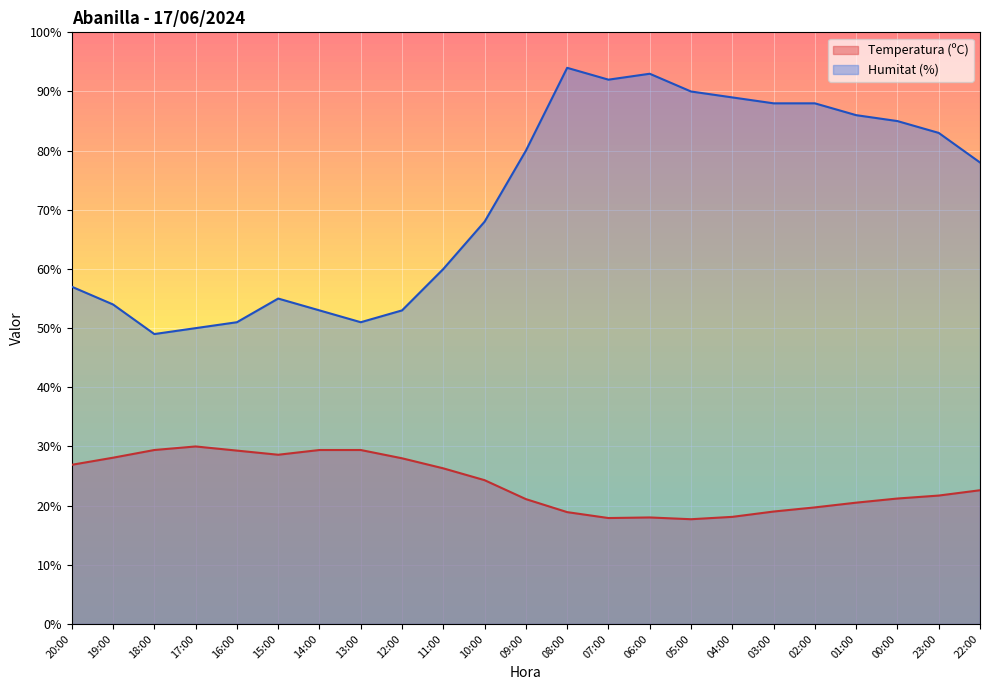

At which category does Temperatura (ºC) reach its first local peak?

17:00